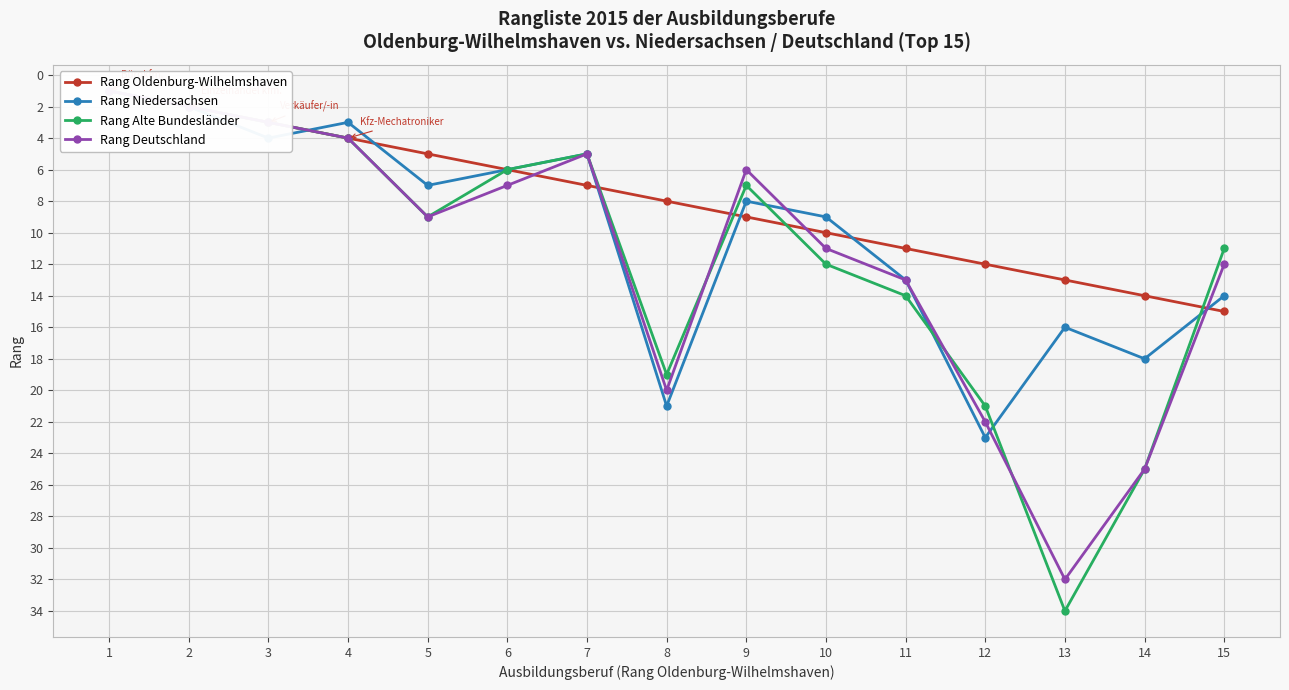

At which label does Rang Oldenburg-Wilhelmshaven first exceed 8?

9